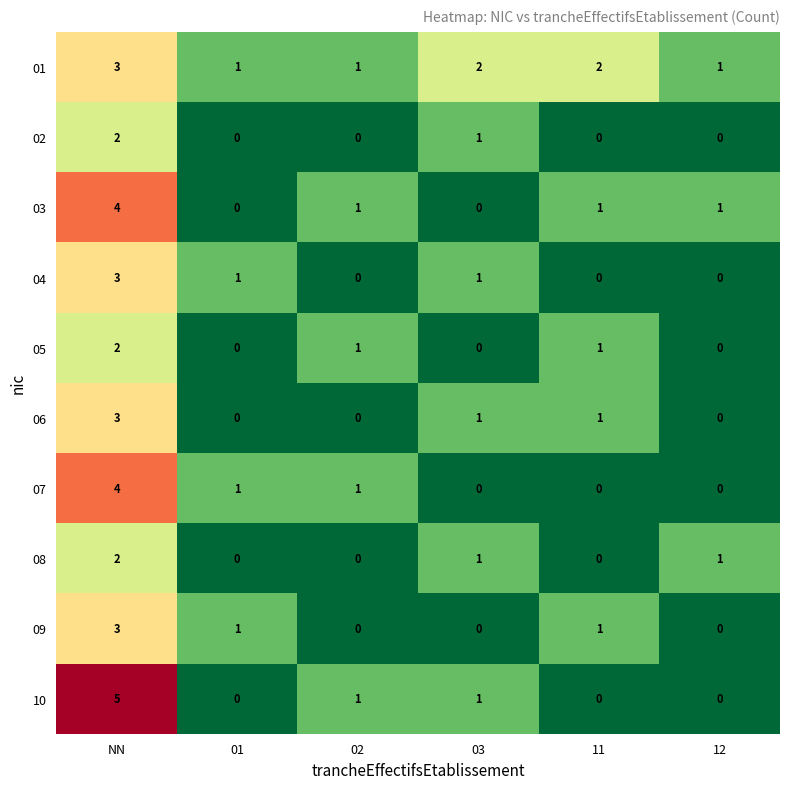

What is the sum of the 01 values at 12 and 11?

3